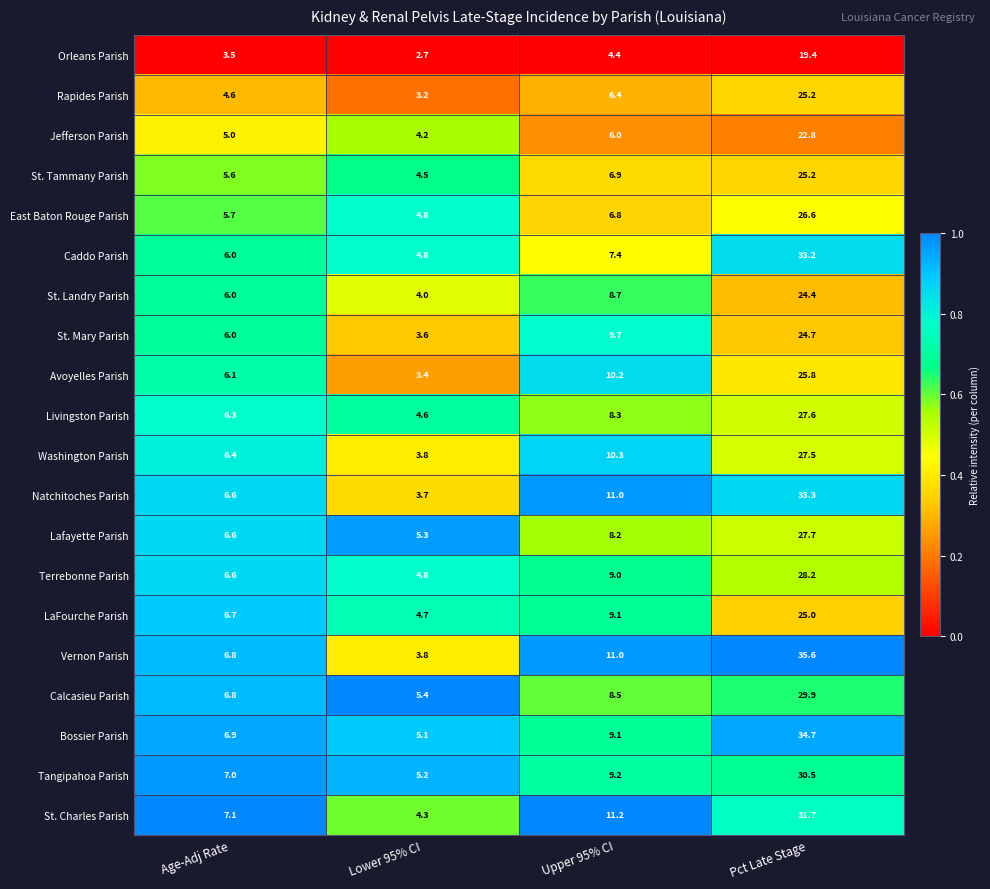

The Terrebonne Parish series shows 14.3 at Upper 95% CI. True or false?

False